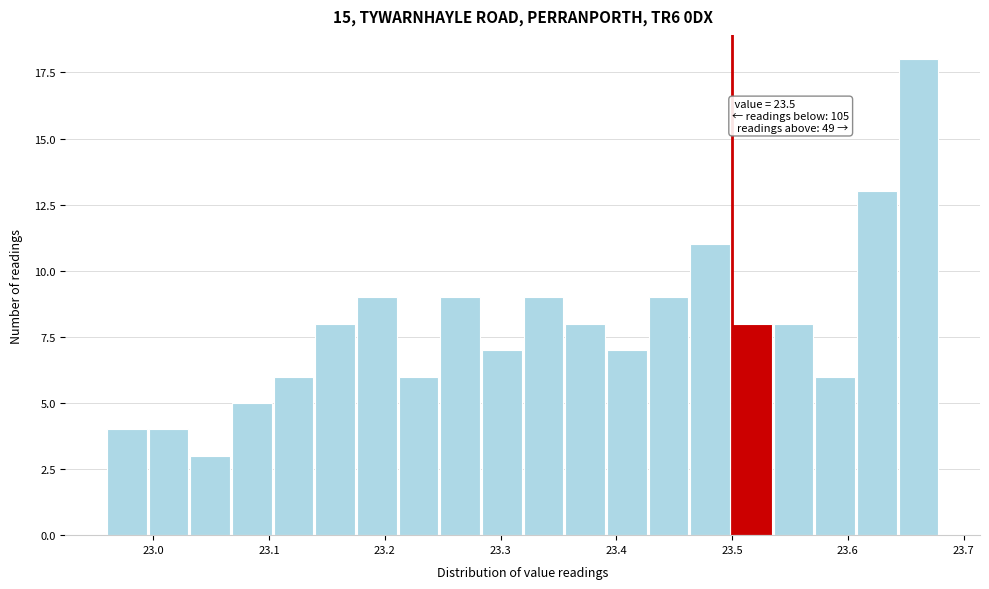

Around what value on the x-axis is the tallest bar? Give the approximate position of its centre, as read against the axis.

23.66